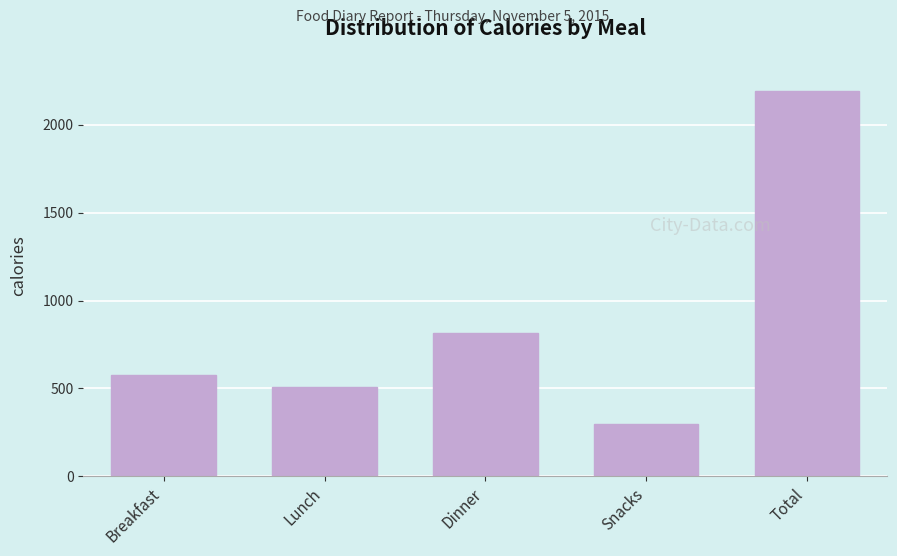

Reading left to right, extract all data points from this chart.

Breakfast=575	Lunch=506	Dinner=813	Snacks=300	Total=2194